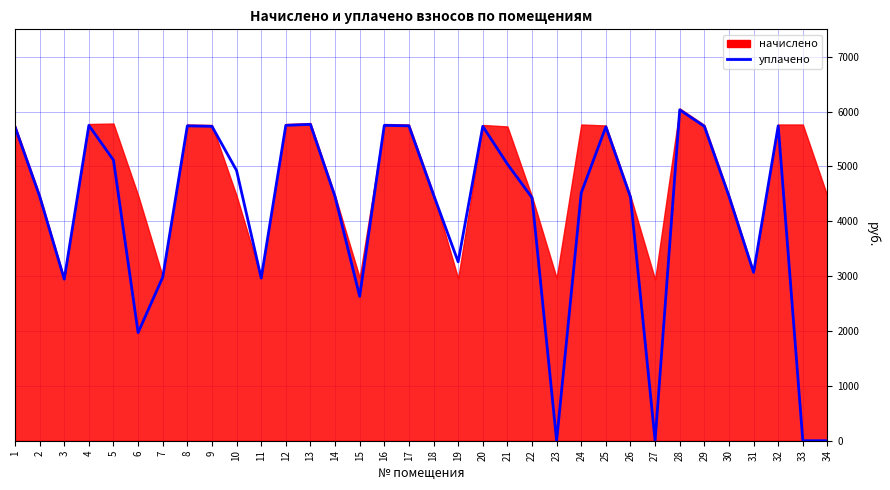

How many points are lower than both their immediate neighbors (excluding endpoints)?

8